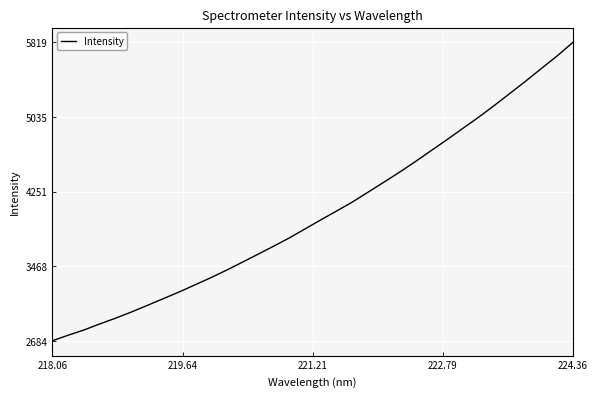

What is the greatest value displayed?

5818.6